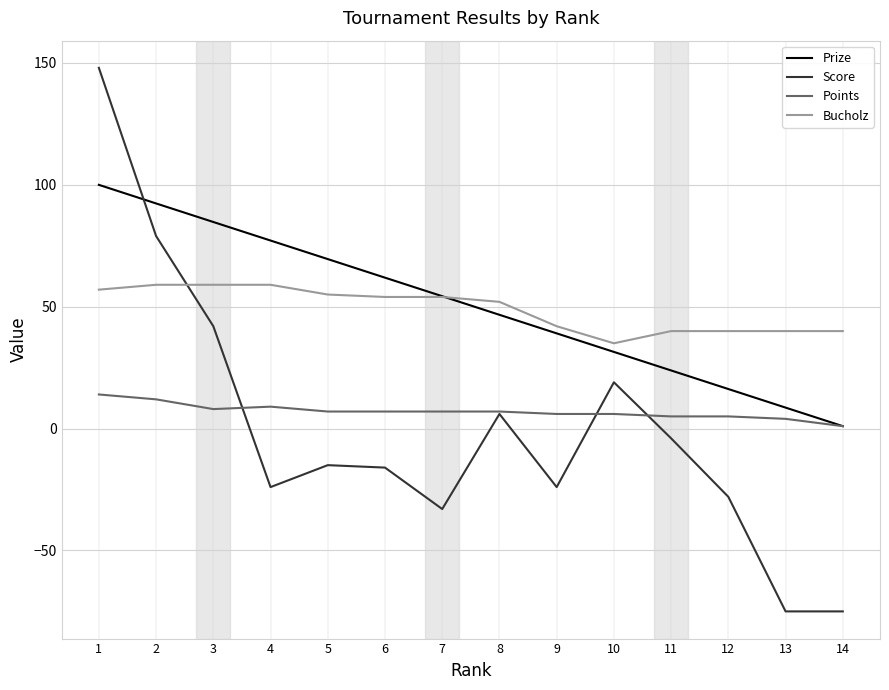

At which label does Bucholz reach its minimum?

10